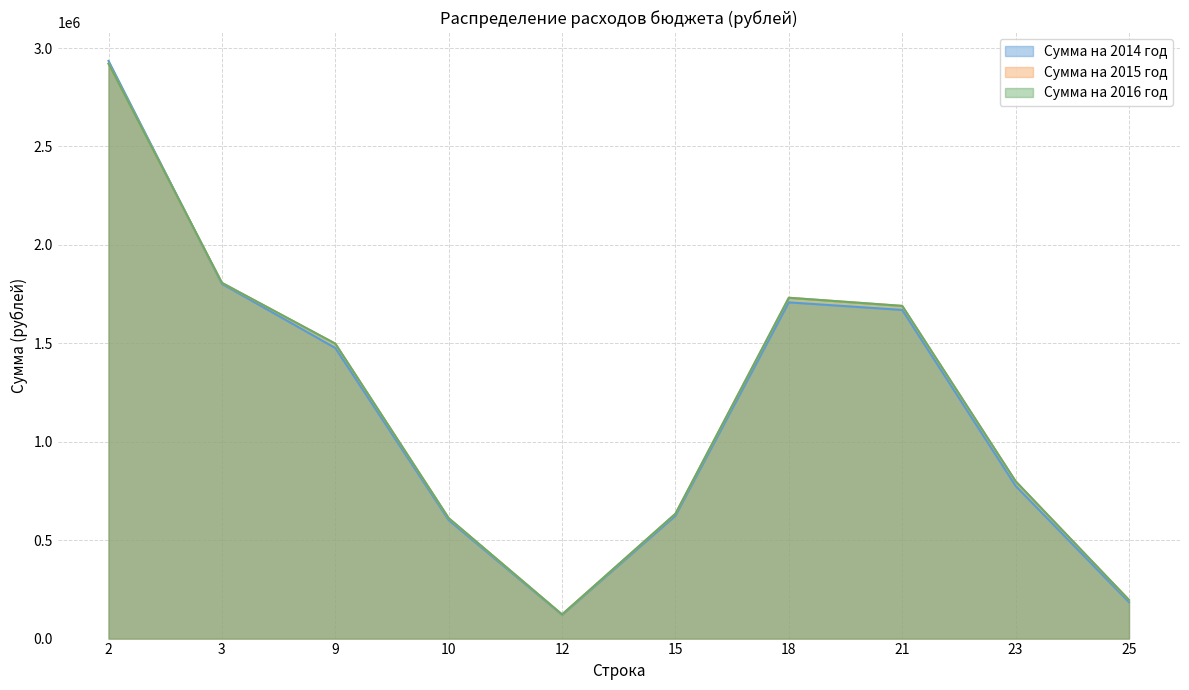

True or false: Сумма на 2015 год and Сумма на 2016 год intersect in this chart.

False